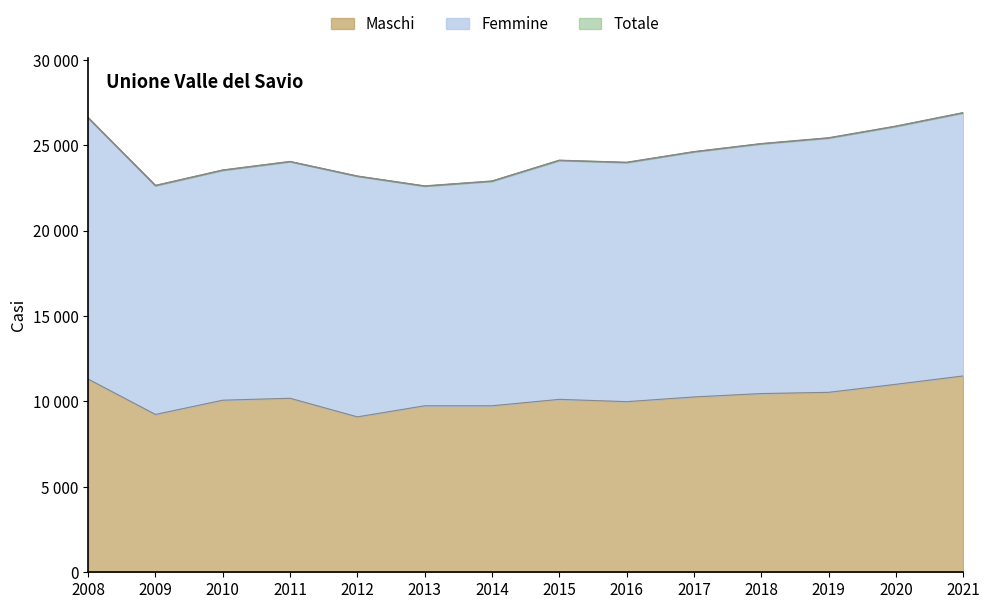

What is the difference between the maximum and minimum values in the Totale series?

4287